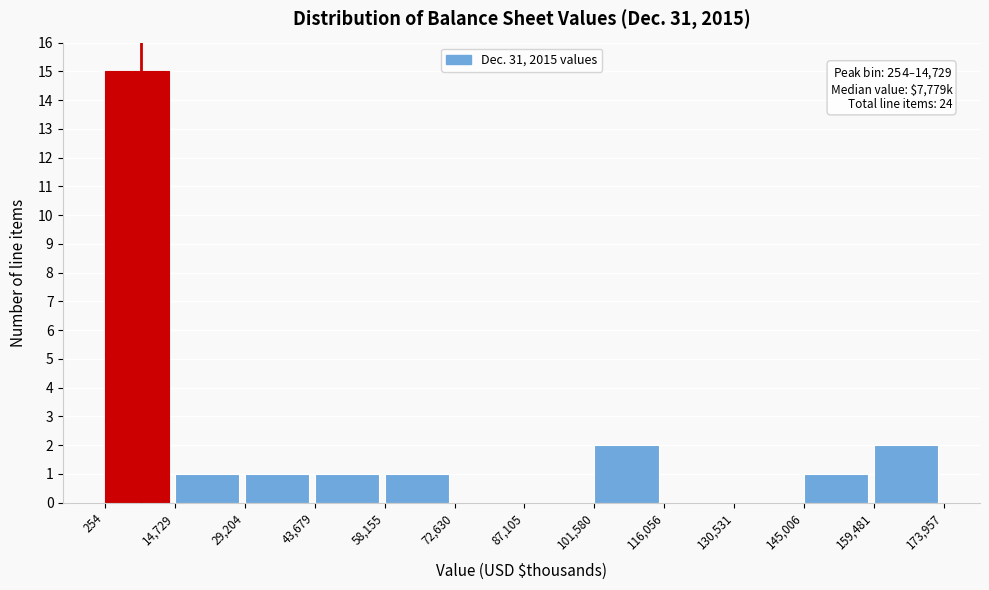

Which range on the x-axis has the tallest bar?

254 to 14,729